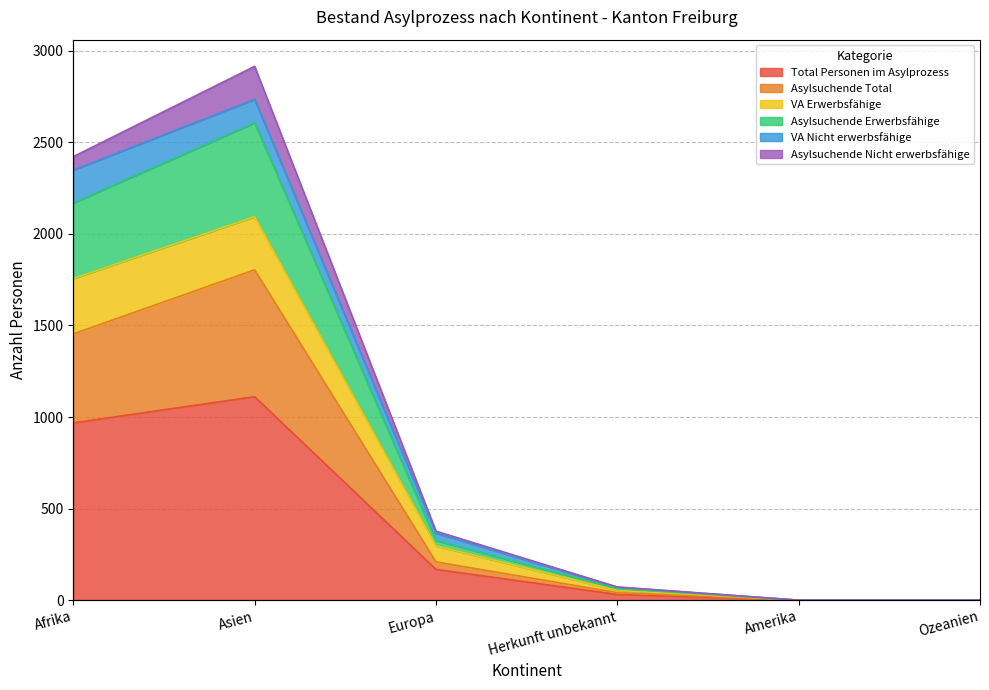

At which category does the chart reach its peak across all series?

Asien